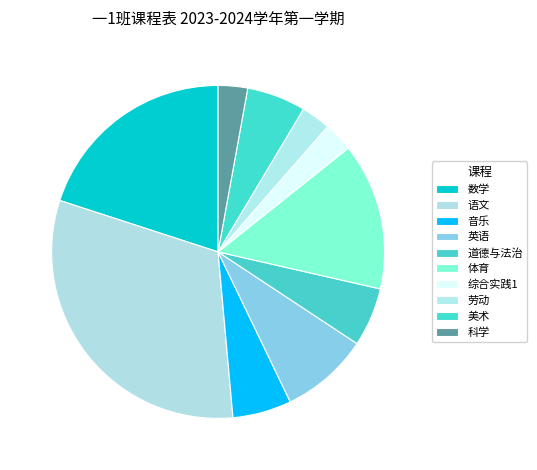

What is the largest slice in the pie chart?

语文